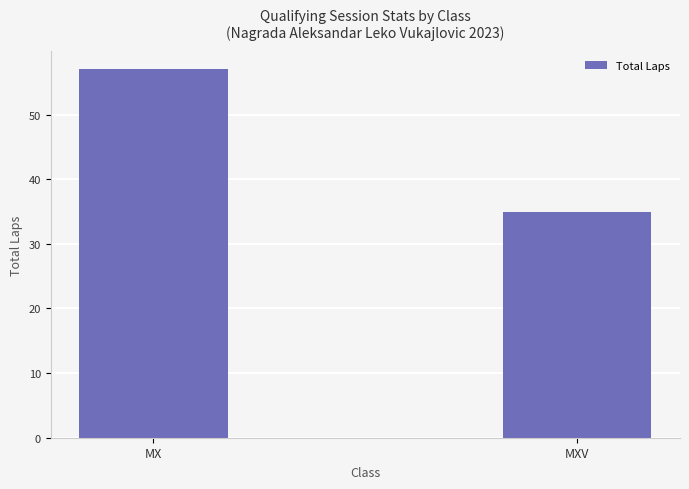

How many data points does each series have?

2